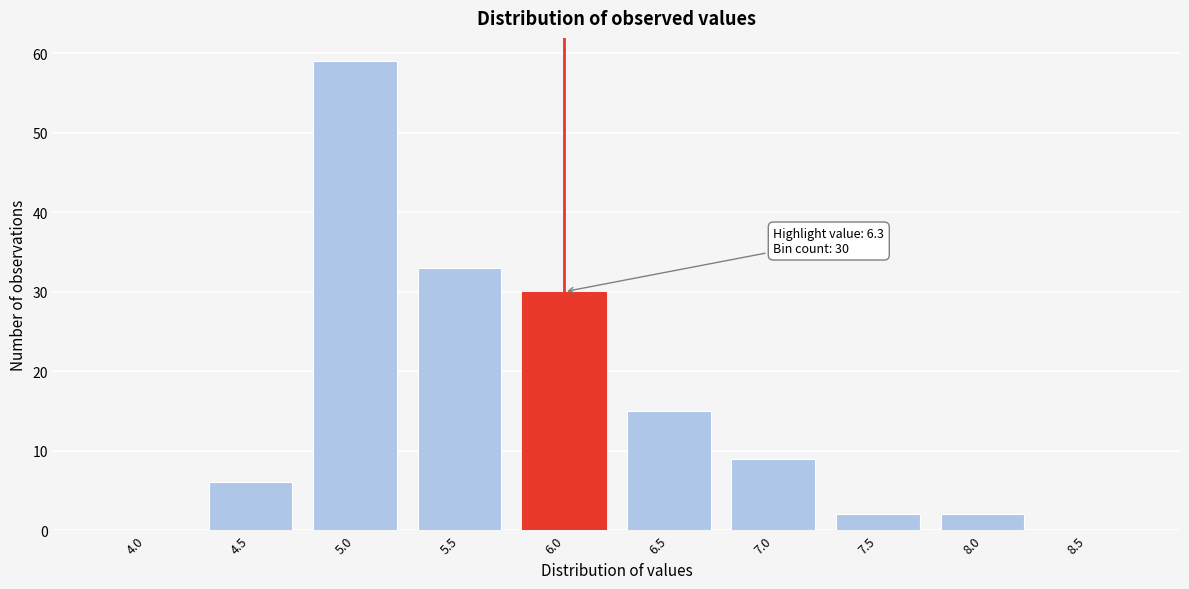

Reading left to right, what are all the values shown in this chart?

4.0=0	4.5=6	5.0=59	5.5=33	6.0=30	6.5=15	7.0=9	7.5=2	8.0=2	8.5=0